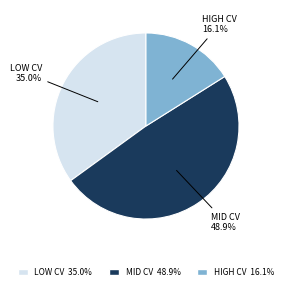

Does any single category account for the majority?

No